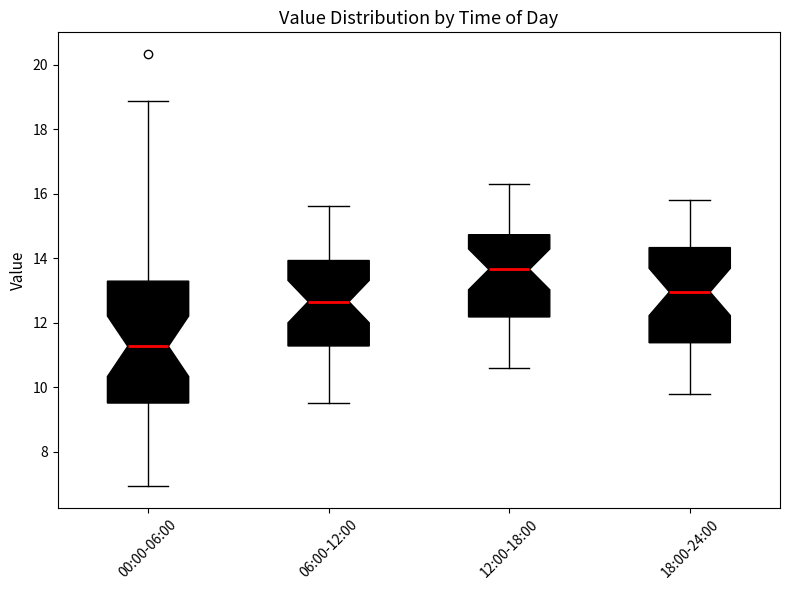

Reading left to right, read every box against the y-axis: the position of its median line, the range the box covers, and the ends of its whiskers. The values are not printed on the chart, so give them approximately, as read against the axis.

00:00-06:00: median 11.2, box 9.6 to 13.2, whiskers 7.0 to 18.8
06:00-12:00: median 12.6, box 11.2 to 14.0, whiskers 9.6 to 15.6
12:00-18:00: median 13.6, box 12.2 to 14.8, whiskers 10.6 to 16.4
18:00-24:00: median 13.0, box 11.4 to 14.4, whiskers 9.8 to 15.8